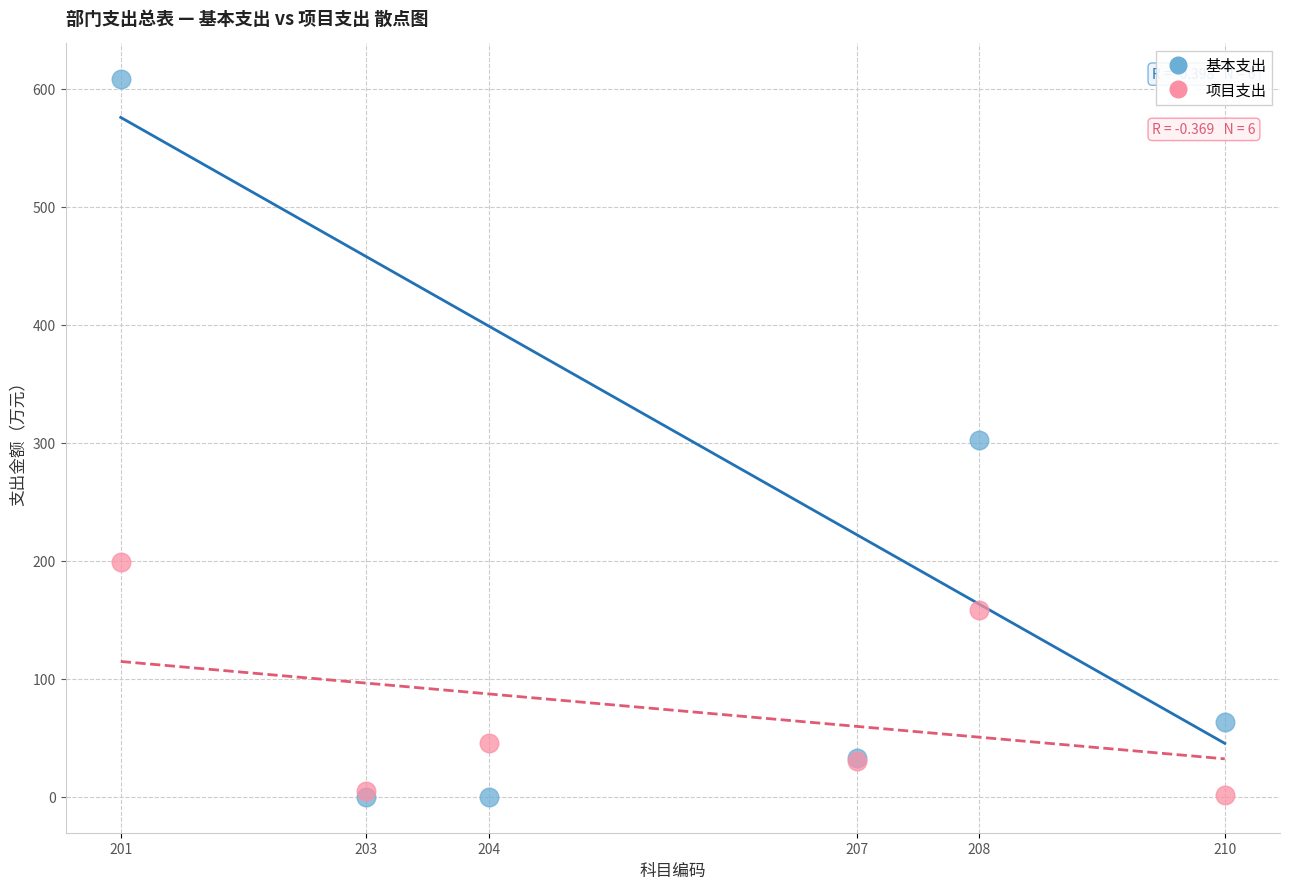

In the 项目支出 series, what Y value is closest to 100?

45.8